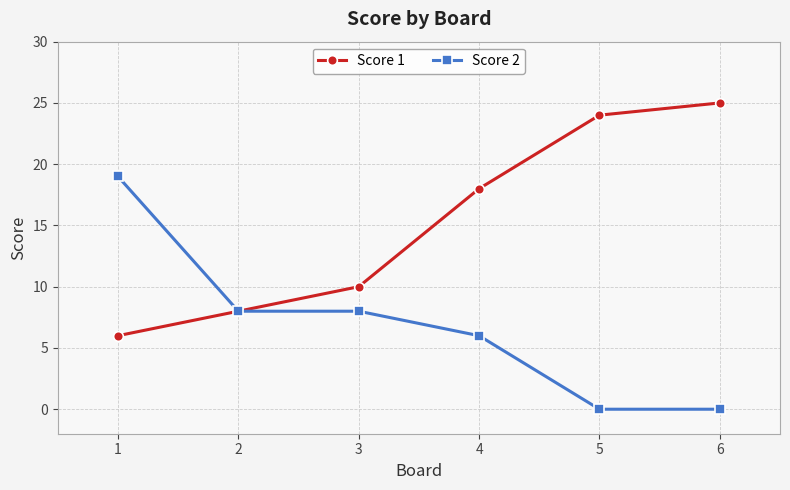

What is the difference between the Score 1 values at 3 and 4?

8